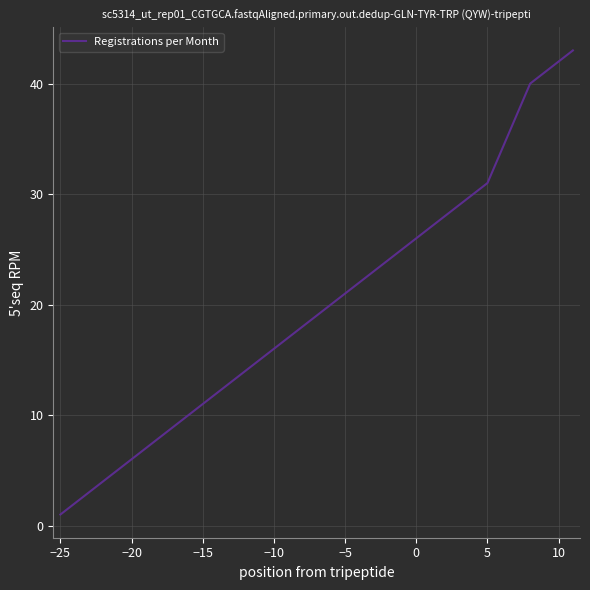

What is the maximum value shown in the chart?

43